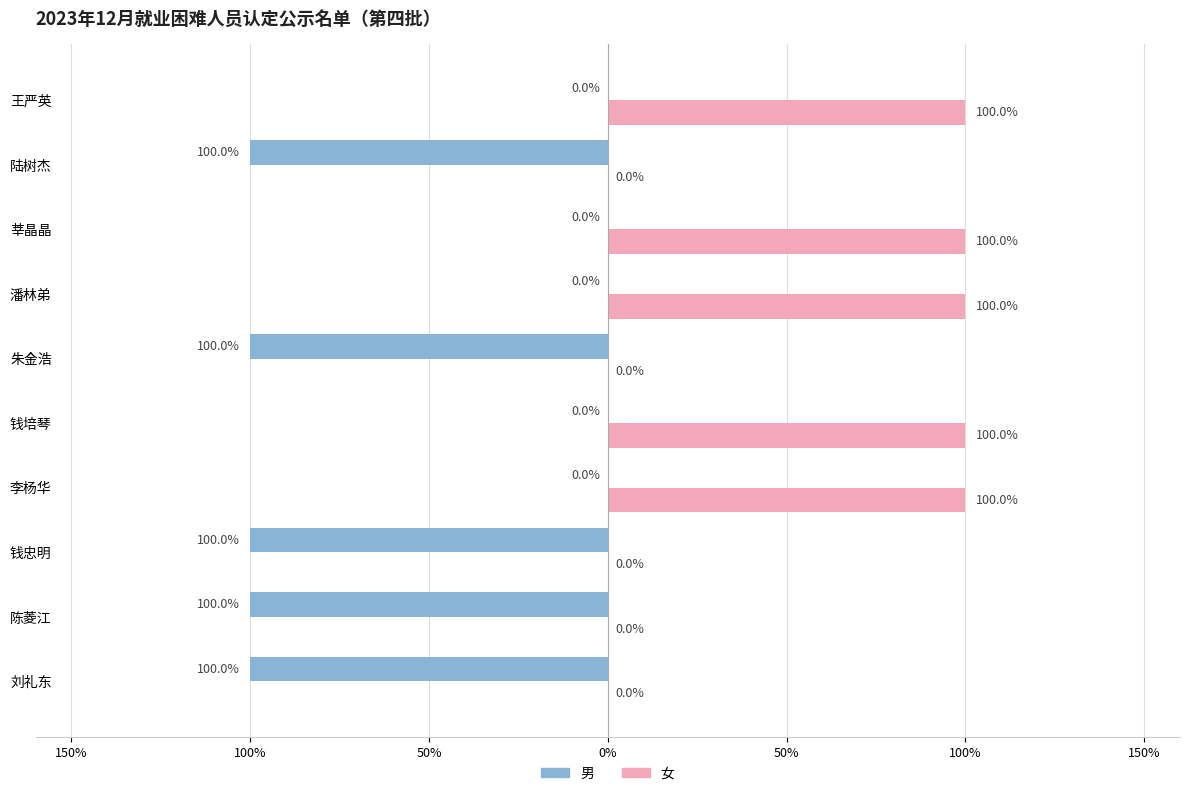

What are all the series names shown in the legend?

男, 女